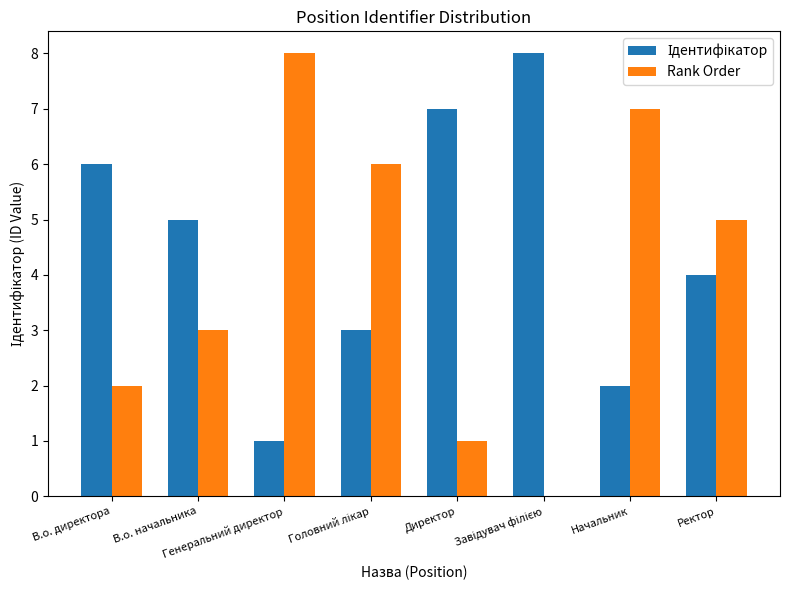

What is the spread (max minus min) of values at Начальник?

5